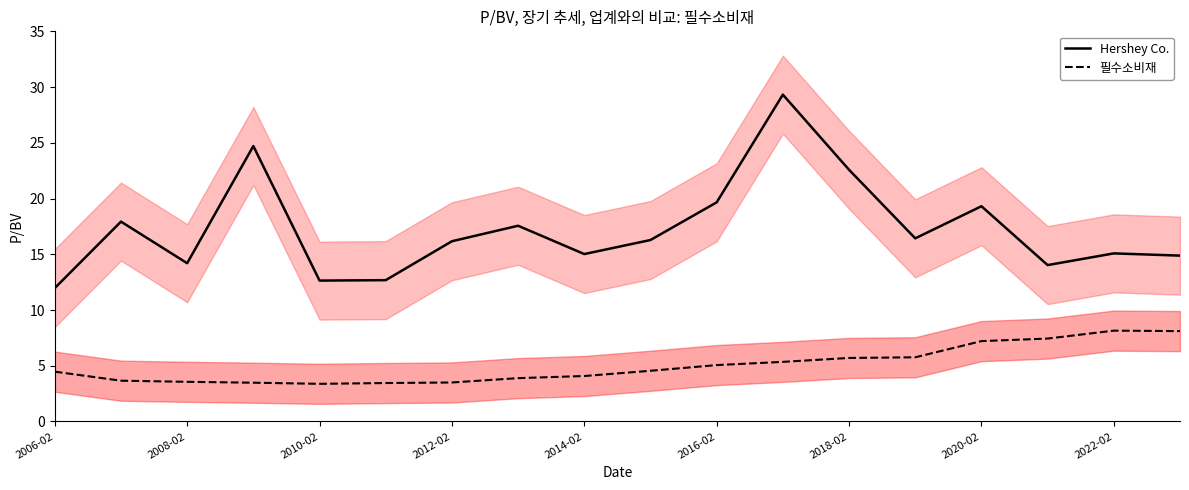

Is this an area chart (filled region under the line)?

No